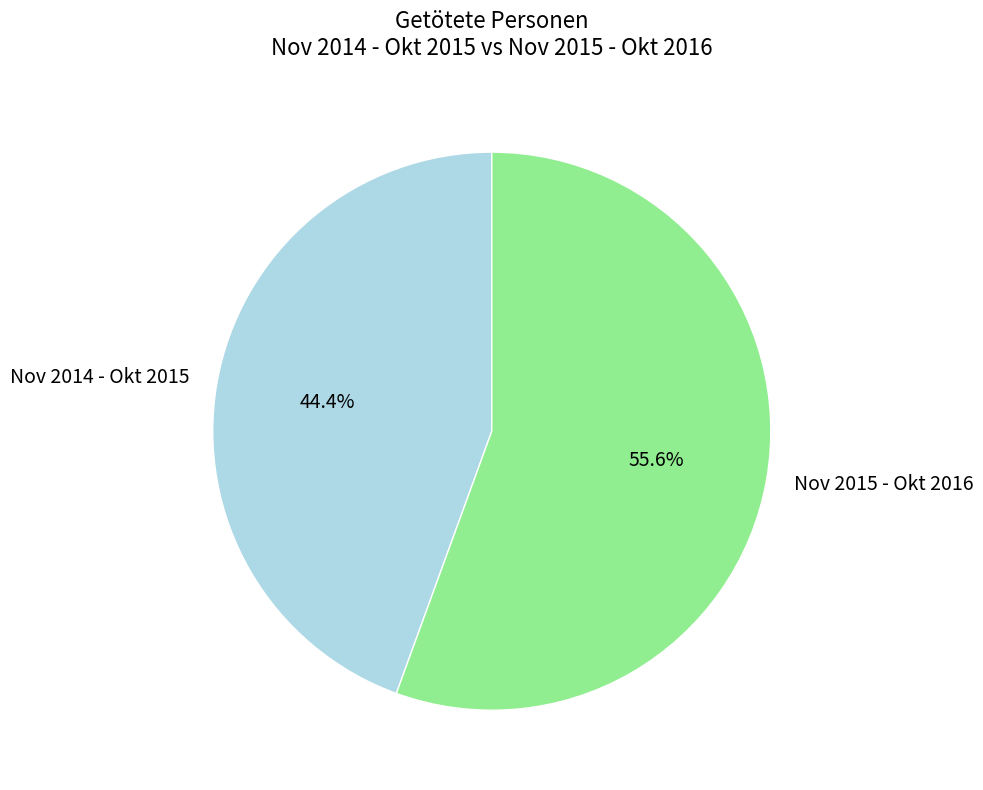

Which category has the smallest portion of the pie?

Nov 2014 - Okt 2015